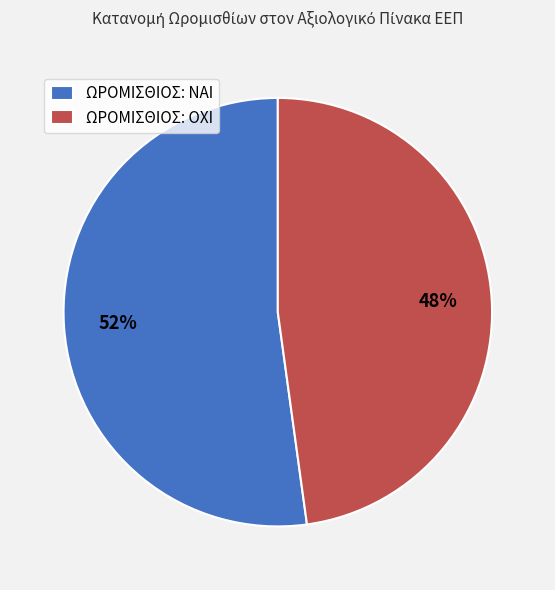

The ΩΡΟΜΙΣΘΙΟΣ: ΟΧΙ slice represents 42% of the pie. True or false?

False